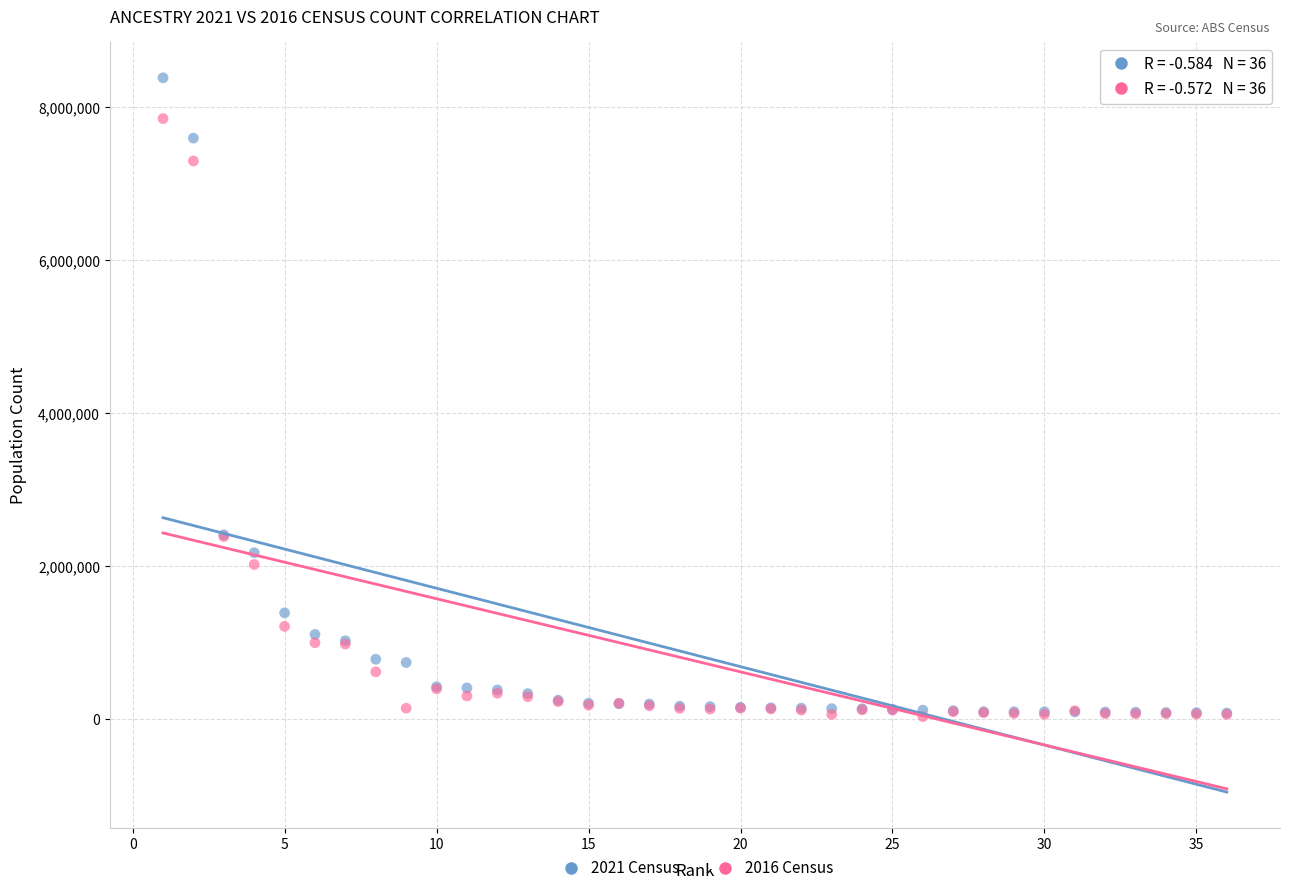

Which series contains the highest Y value?

2021 Census